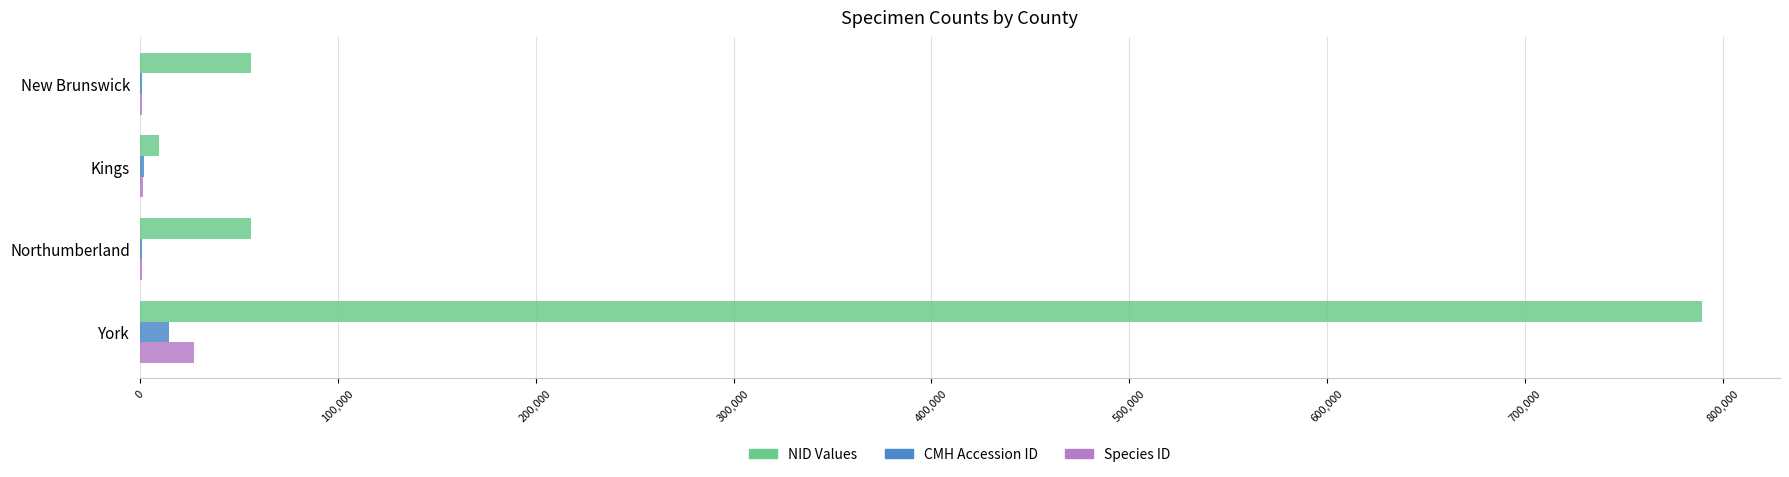

Which series changed the most between York and Northumberland?

NID Values